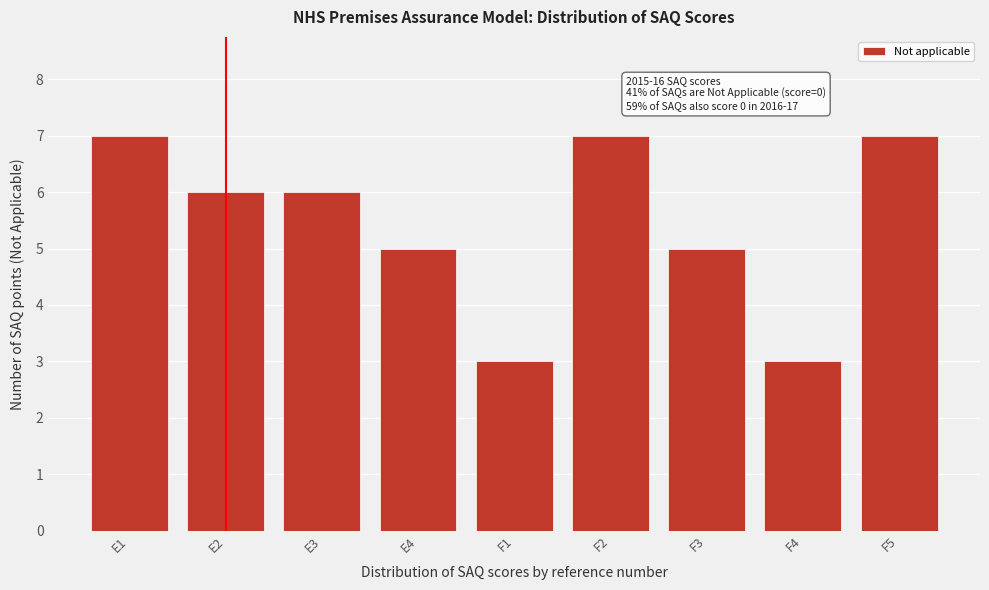

Reading left to right, transcribe all the data shown in this chart.

7	6	6	5	3	7	5	3	7